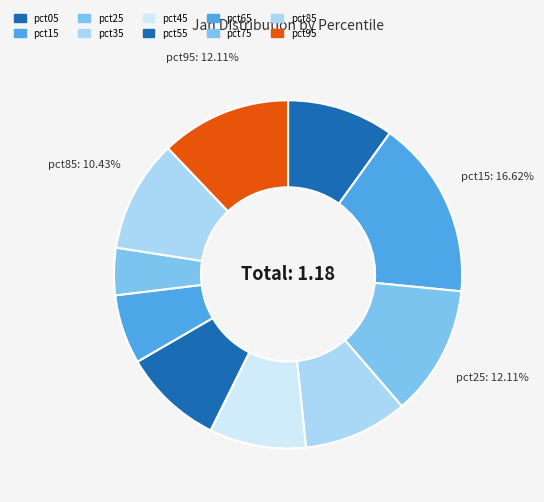

How many slices are in this pie chart?

10